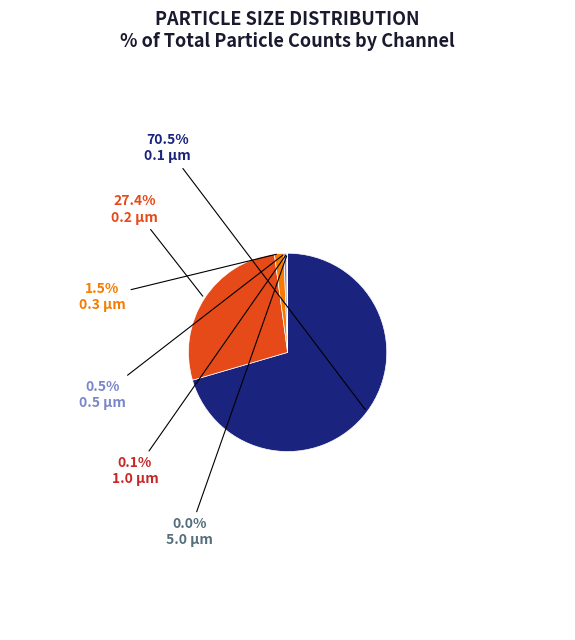

Is the sum of 0.2 µm and 0.3 µm greater than half?

No